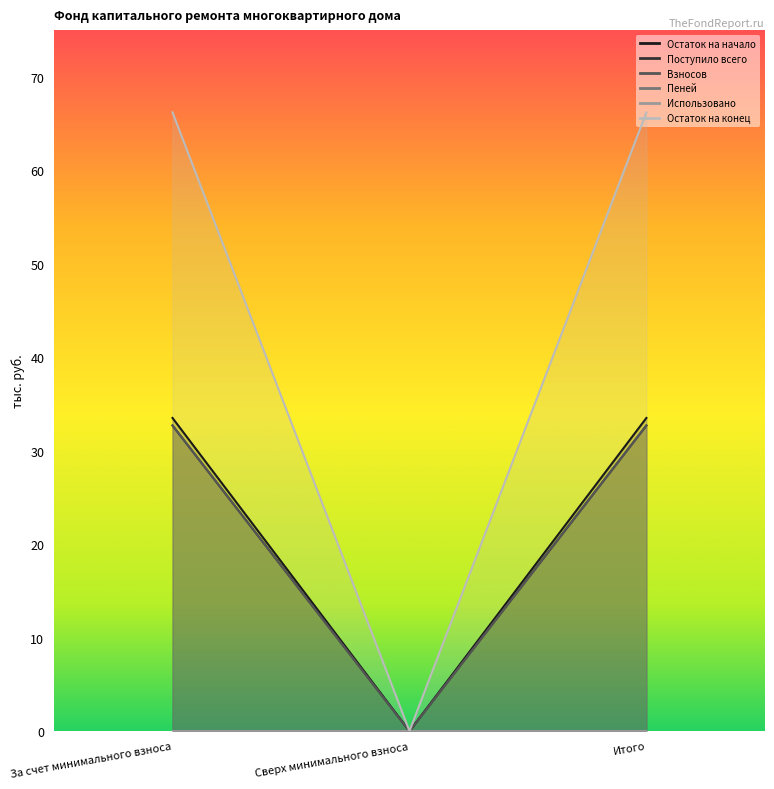

How many values in the Остаток на начало series are below 32?

1